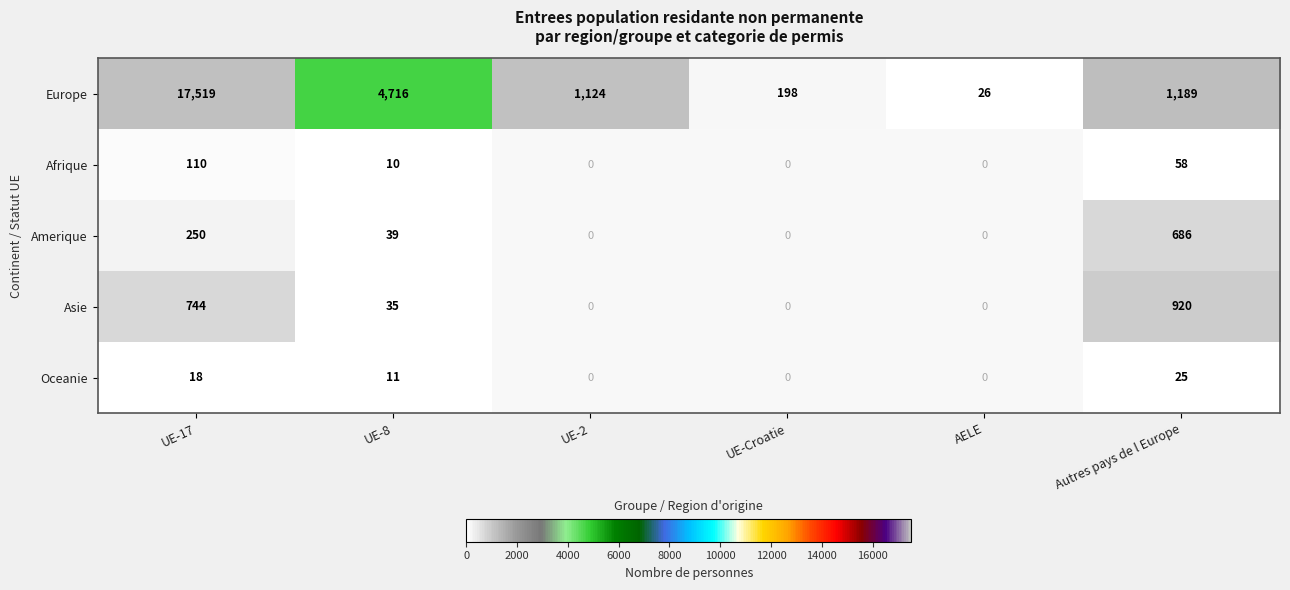

At which label does Europe first exceed 1189?

UE-17